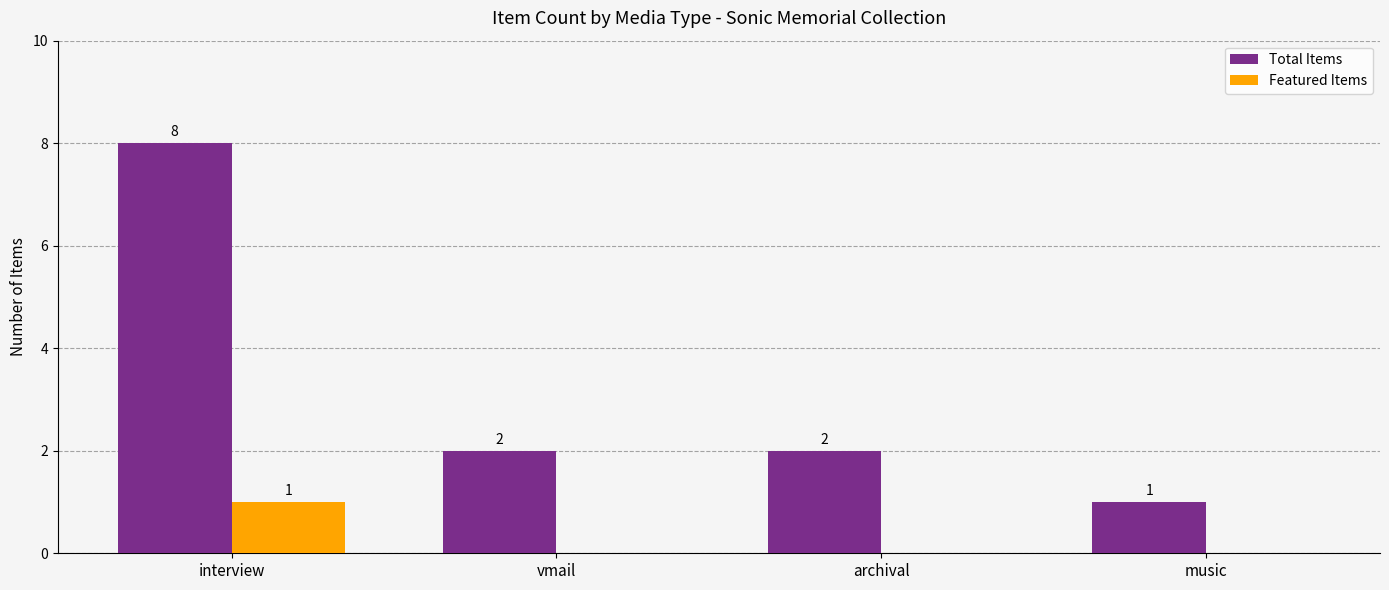

Is it true that Featured Items equals 0 at vmail?

True